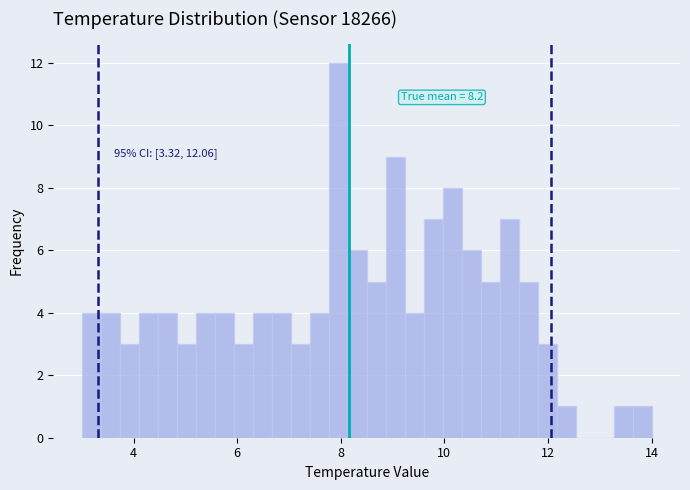

Read against the x-axis, roughly where is the centre of the tallest bar?

8.0